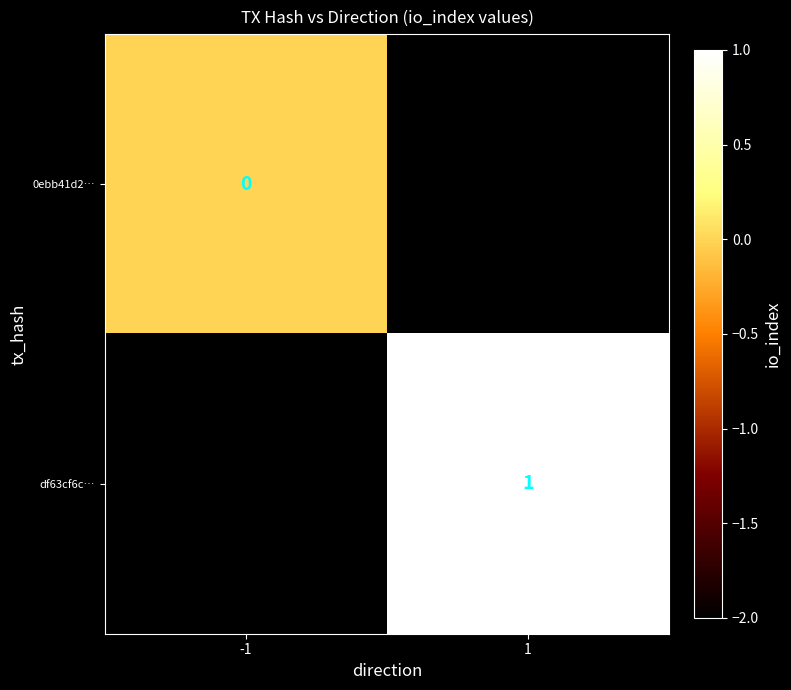

The value of df63cf6c… at 1 is 1. True or false?

True